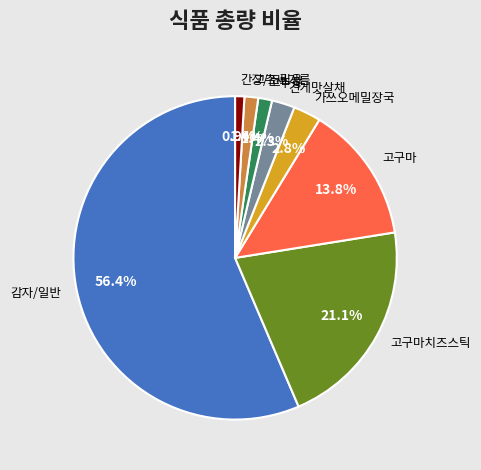

What portion of the pie excludes 고구마치즈스틱?

78.9%